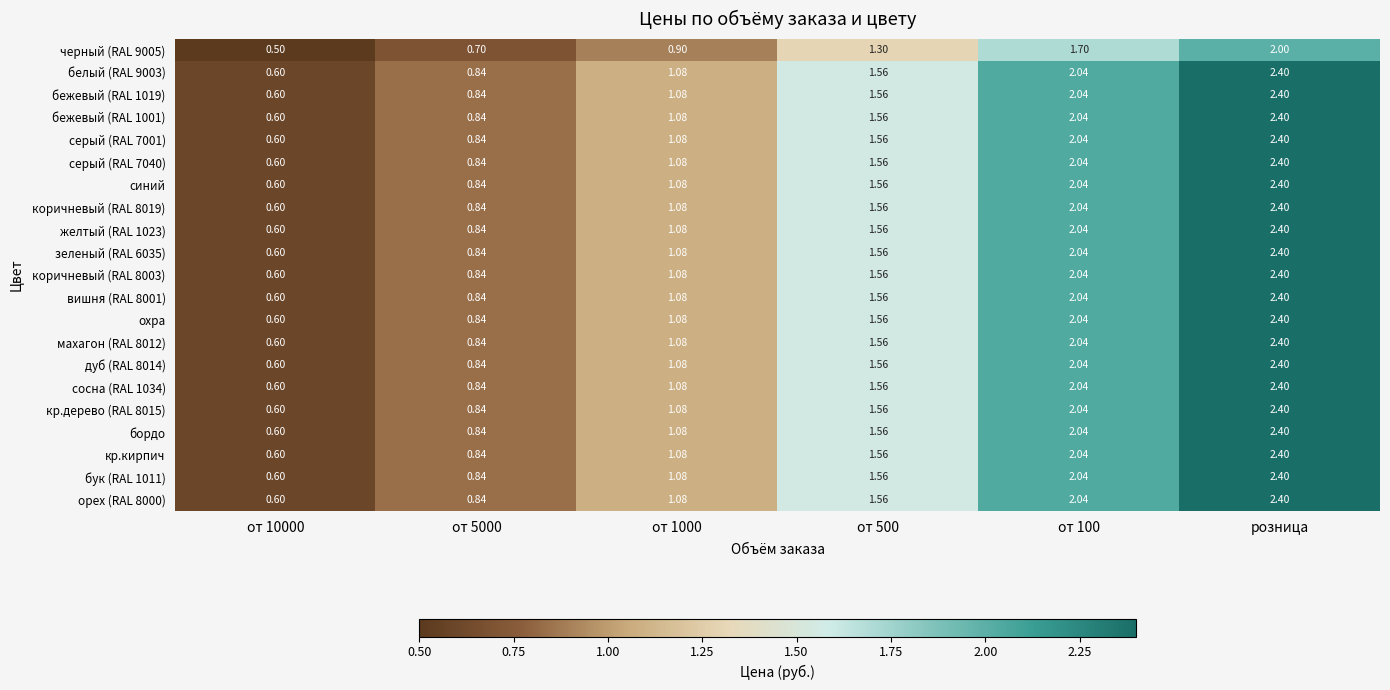

Which category has the highest value in the бежевый (RAL 1019) series?

розница